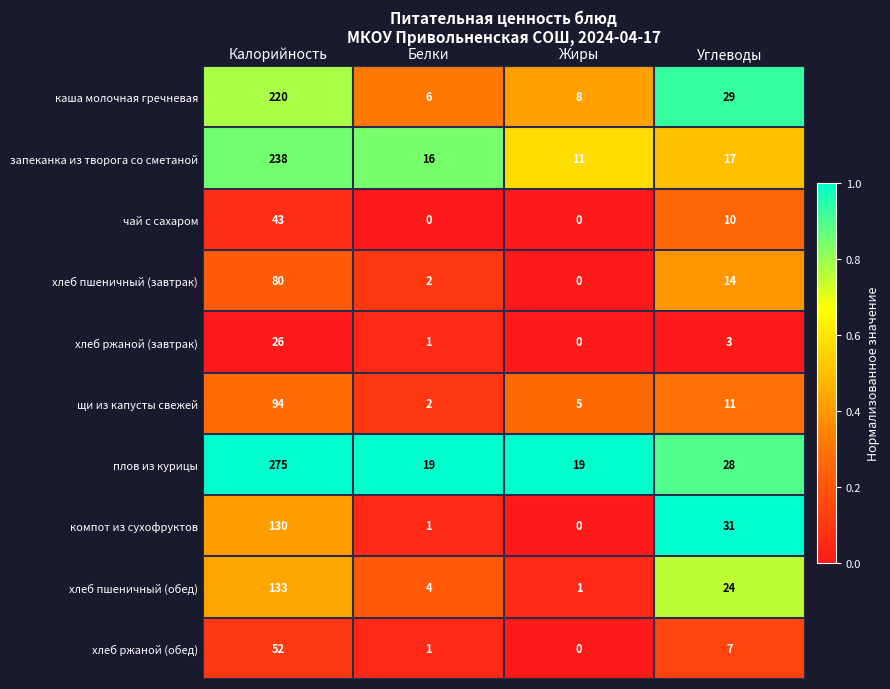

What value does the запеканка из творога со сметаной series have at Жиры, to the nearest 5?

10